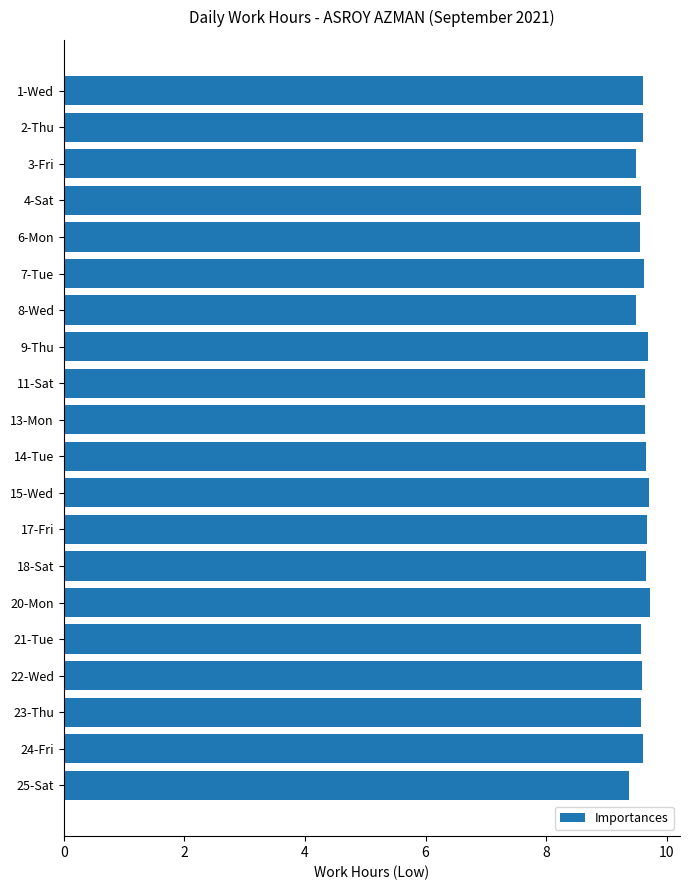

What is the label of the 14th bar from the bottom?

8-Wed